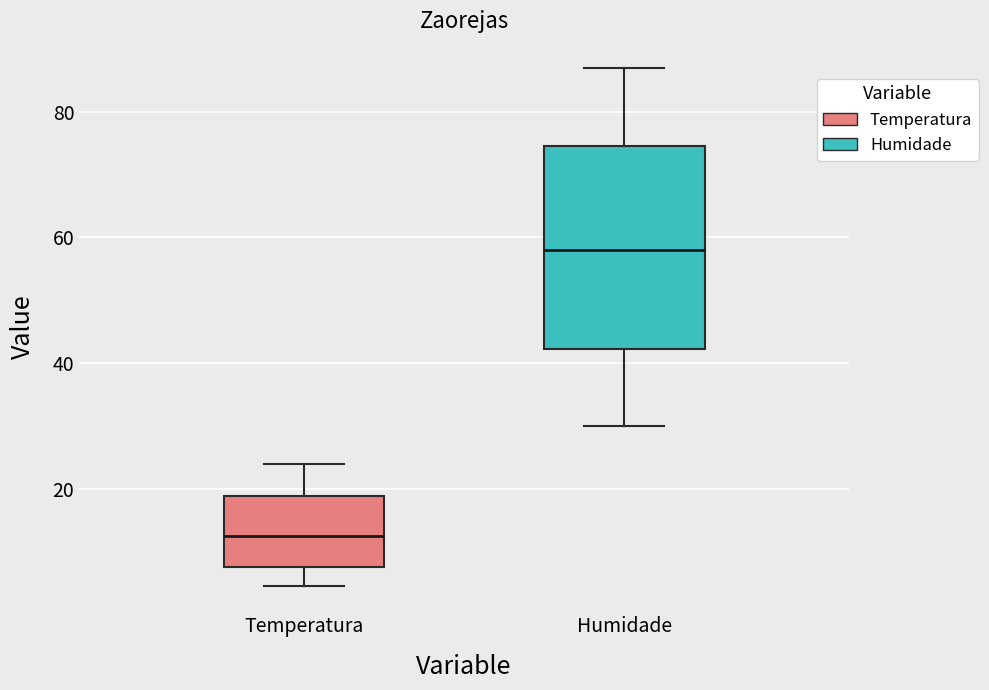

Reading left to right, transcribe this box plot: for each box, give where its median line is, the range the box spans, and where its two whiskers end, as read against the y-axis. The values are not printed on the chart, so give them approximately, as read against the axis.

Temperatura: median 12, box 8 to 18, whiskers 4 to 24
Humidade: median 58, box 42 to 74, whiskers 30 to 88